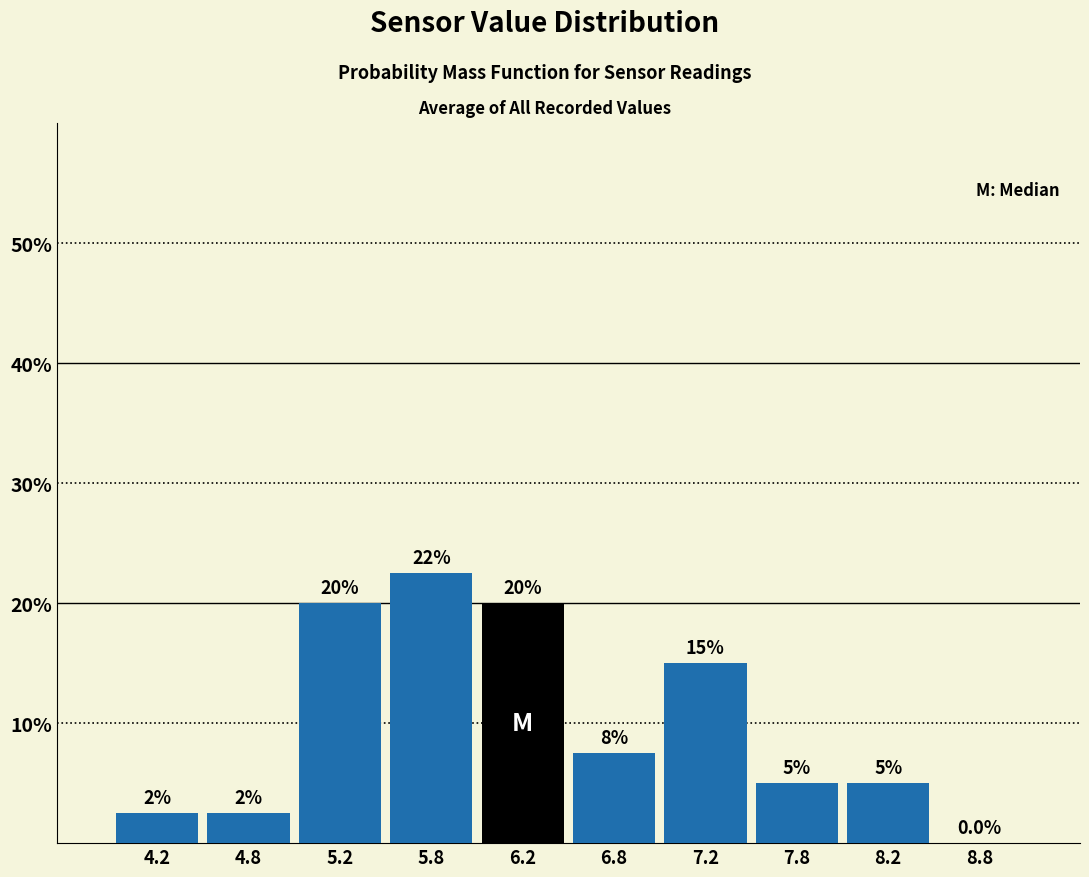

Over which range of the x-axis is the bar tallest?

5.5 to 6.0